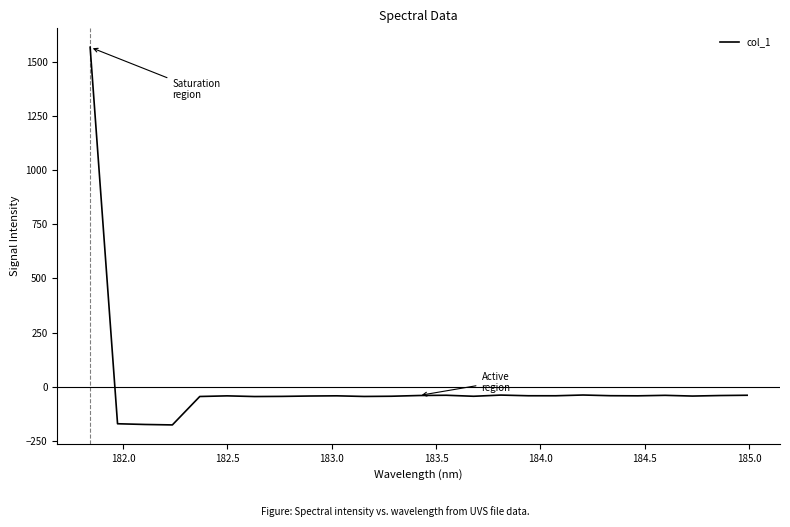

What is the difference between the maximum and minimum values?

1742.3